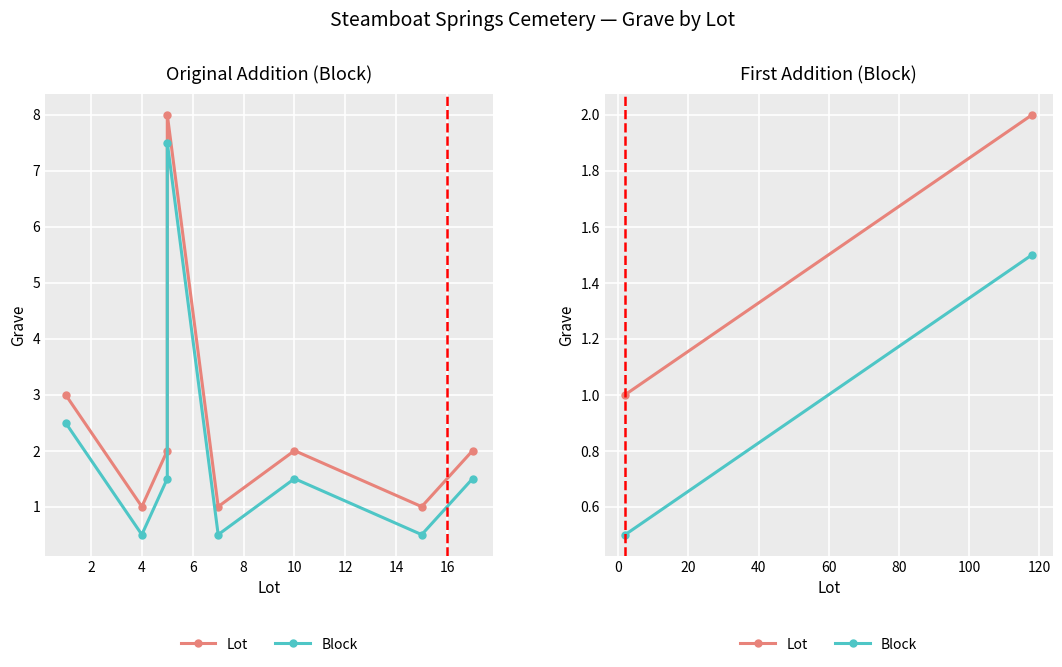

What is the value of the Lot point at the 1st from the left?

1.0